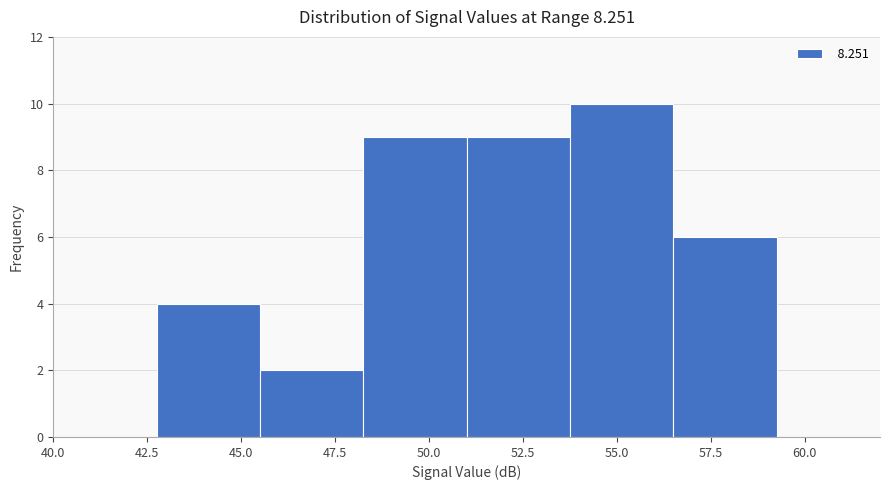

Reading left to right, transcribe this chart: for each bar, give the range it covers on the x-axis and its height. Neither the bar edges nor the heights are printed on the chart, so give them approximately, as read against the axes.

40.00 to 42.75: 0
42.75 to 45.50: 4
45.50 to 48.25: 2
48.25 to 51.00: 9
51.00 to 53.75: 9
53.75 to 56.50: 10
56.50 to 59.25: 6
59.25 to 62.00: 0